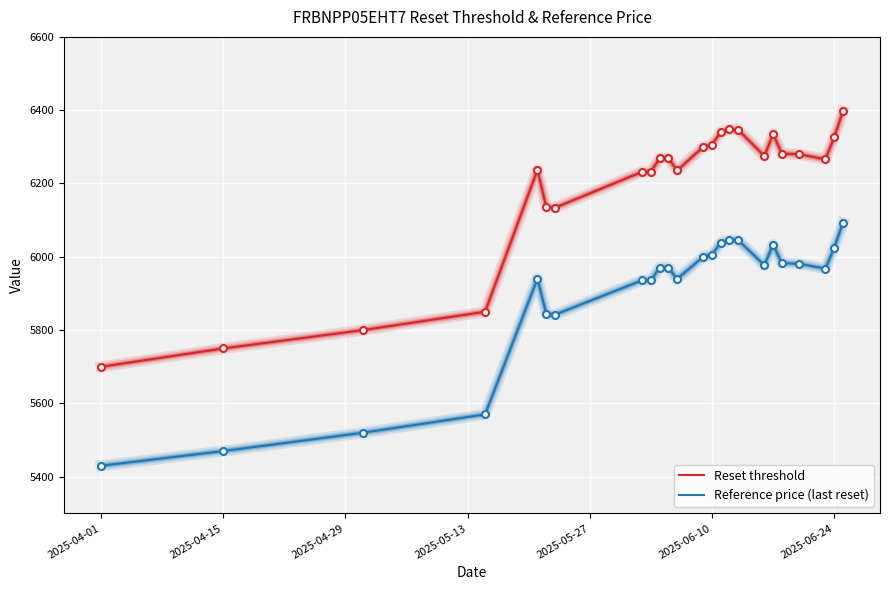

True or false: Reset threshold and Reference price (last reset) intersect in this chart.

False